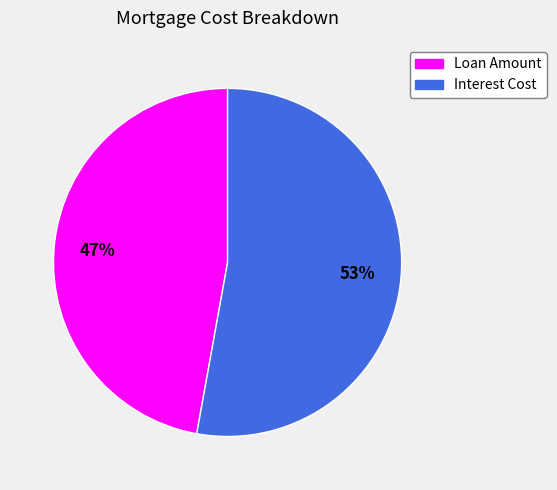

Is there any slice that represents more than half of the pie?

Yes